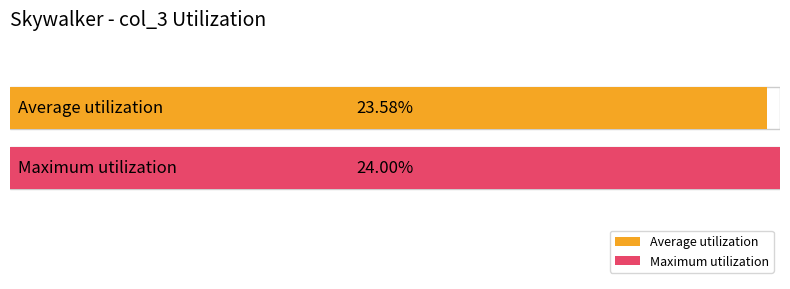

What is the greatest value displayed?

24